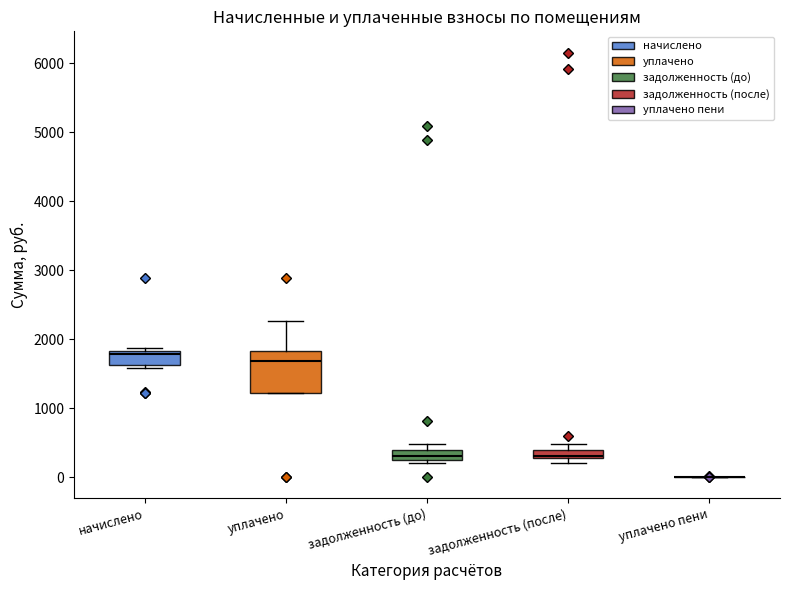

Comparing the boxes themselves (not the whiskers), which one is the tallest?

уплачено